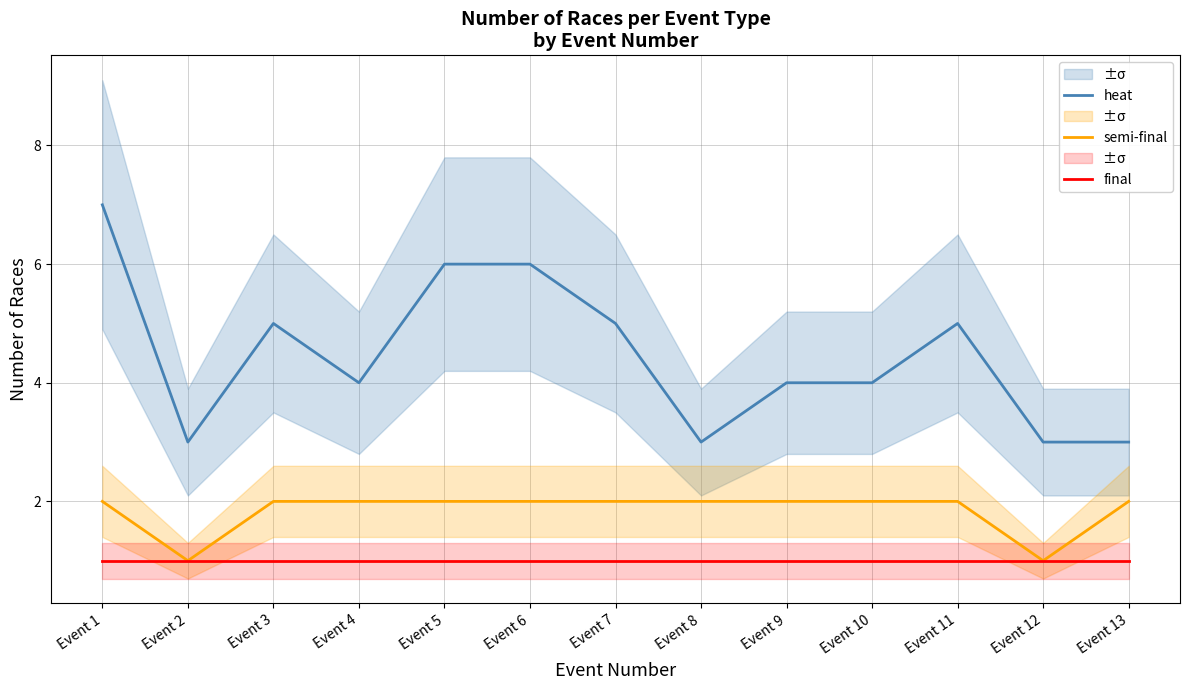

What is the highest value of the semi-final series?

2